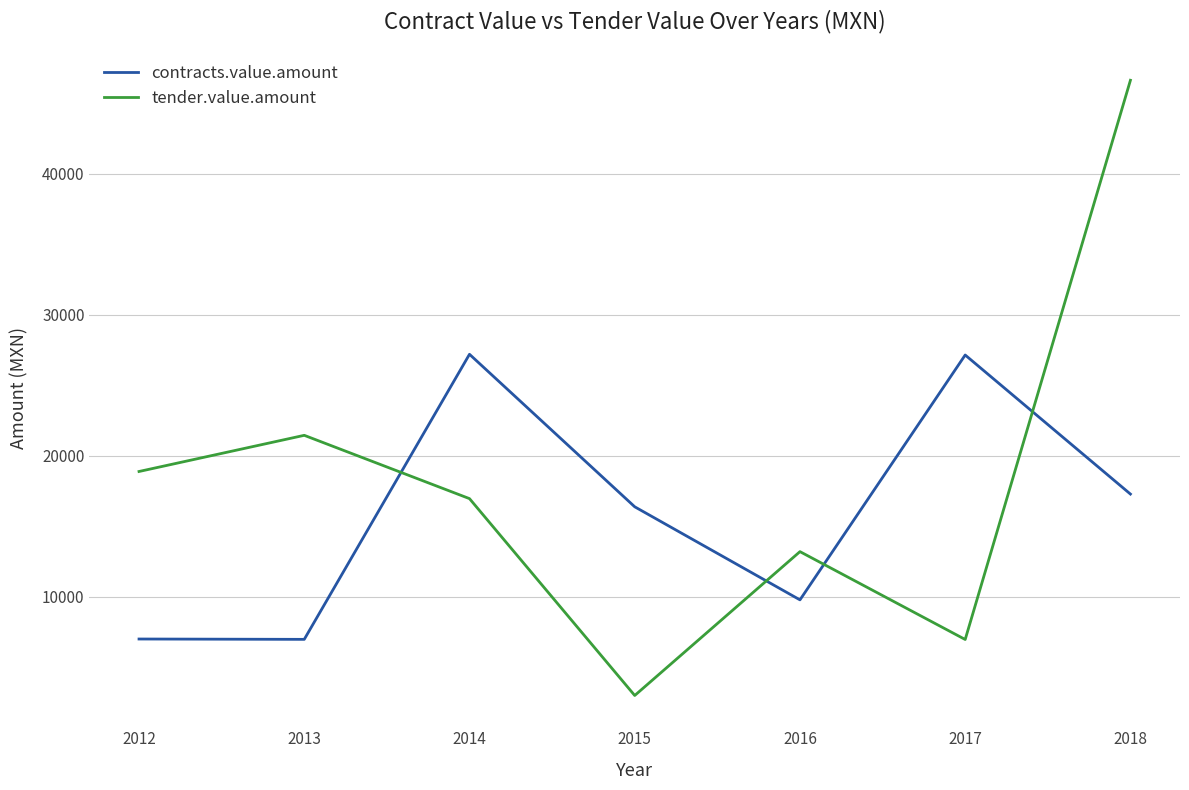

Rank the series by their maximum value, from lowest to highest.

contracts.value.amount, tender.value.amount